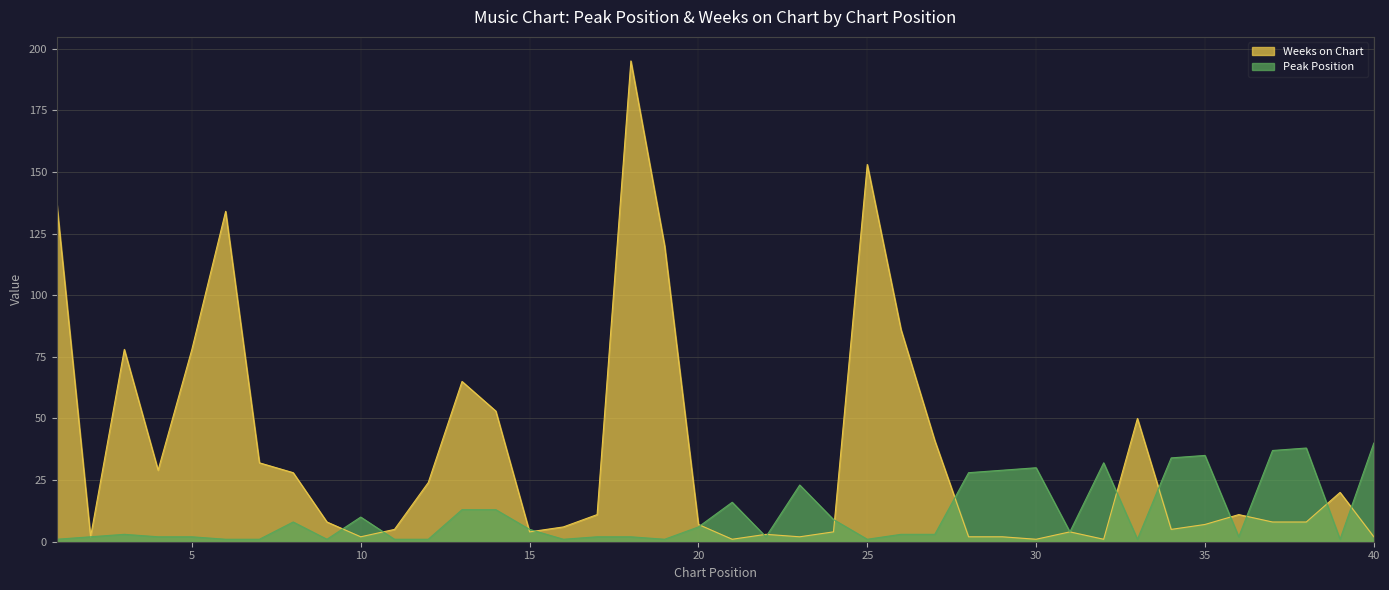

Reading left to right, transcribe all the data shown in this chart.

Peak Position: 1=1	2=2	3=3	4=2	5=2	6=1	7=1	8=8	9=1	10=10	11=1	12=1	13=13	14=13	15=5	16=1	17=2	18=2	19=1	20=6	21=16	22=2	23=23	24=9	25=1	26=3	27=3	28=28	29=29	30=30	31=4	32=32	33=1	34=34	35=35	36=2	37=37	38=38	39=1	40=40
Weeks on Chart: 1=137	2=2	3=78	4=29	5=78	6=134	7=32	8=28	9=8	10=2	11=5	12=24	13=65	14=53	15=4	16=6	17=11	18=195	19=120	20=7	21=1	22=3	23=2	24=4	25=153	26=86	27=41	28=2	29=2	30=1	31=4	32=1	33=50	34=5	35=7	36=11	37=8	38=8	39=20	40=2